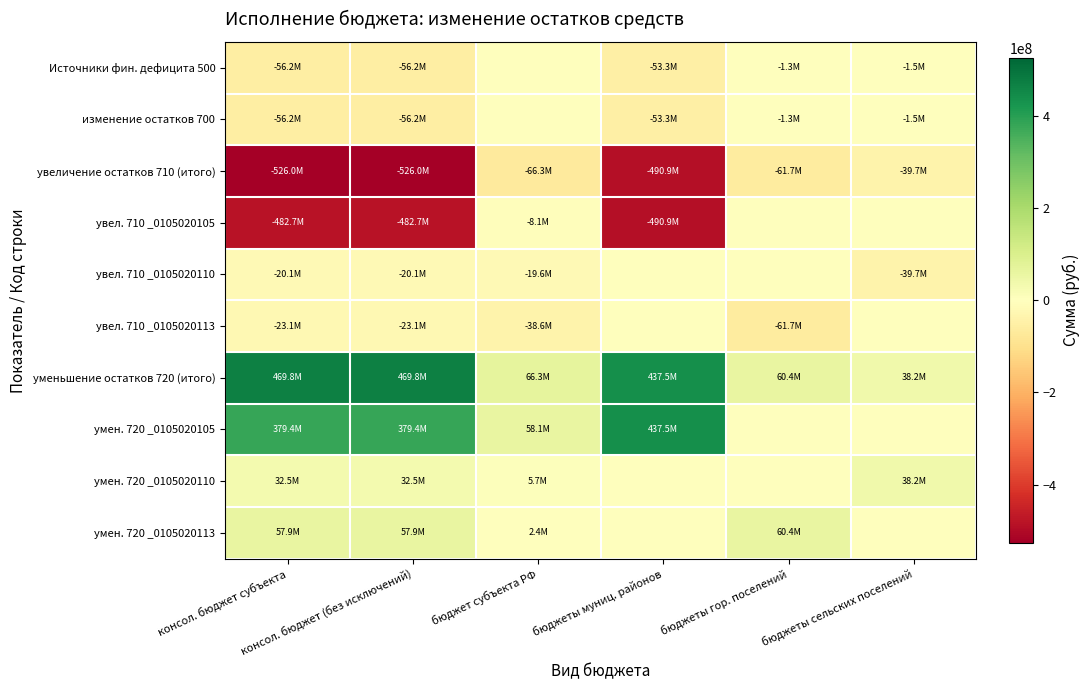

What is the greatest value displayed?

469784088.5